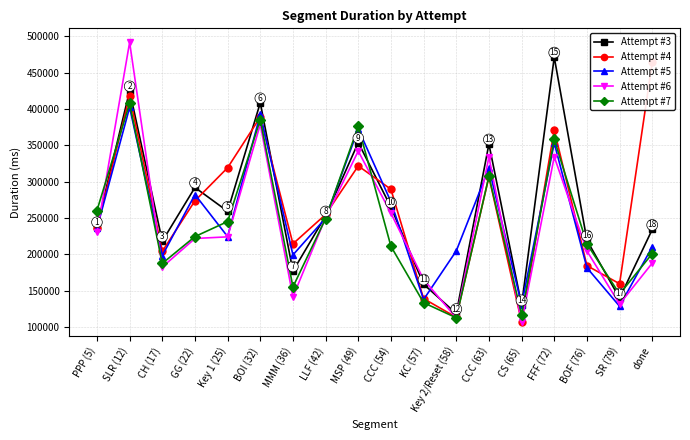

Count the number of categories in the chart.

18